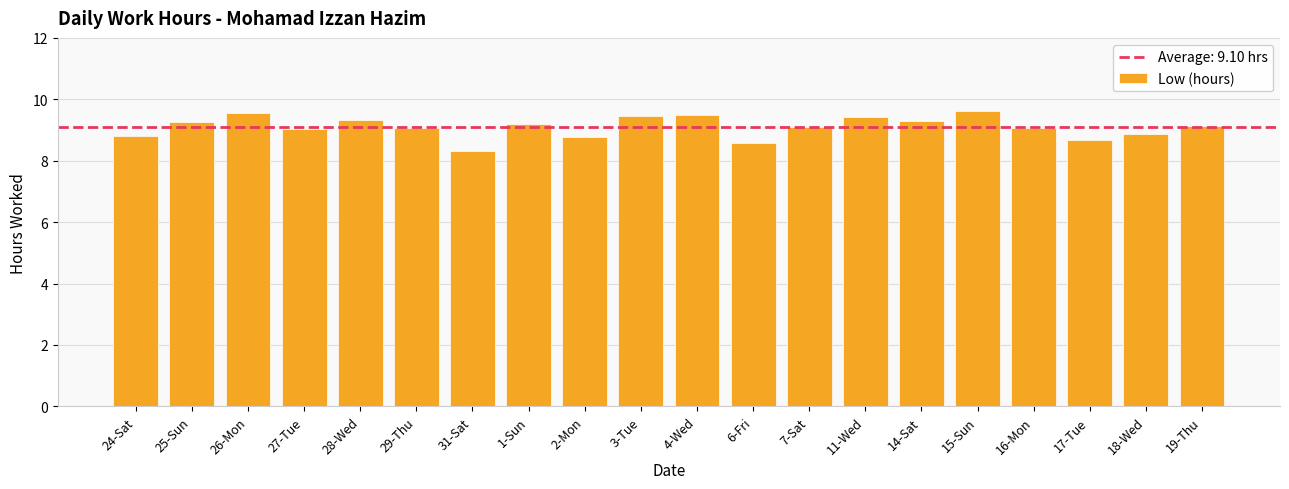

What is the change in value from 28-Wed to 31-Sat?

-1.0